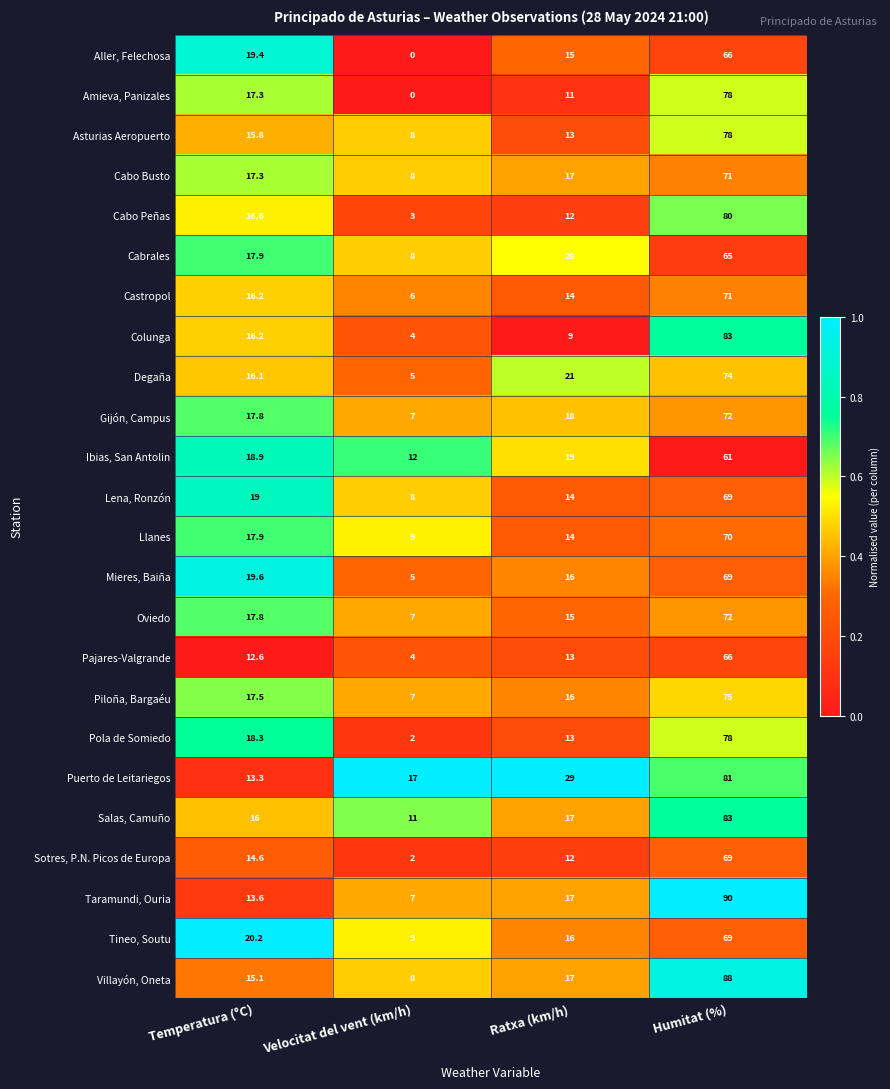

What is the difference between the maximum and minimum values in the Pajares-Valgrande series?

62.0